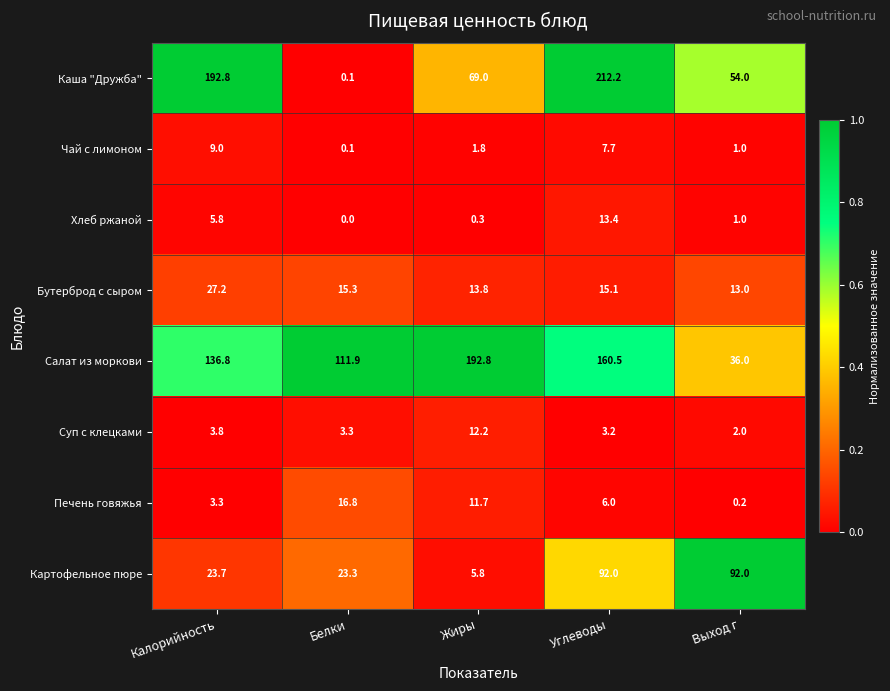

At Калорийность, list the series in order from smallest to largest.

Печень говяжья, Суп с клецками, Хлеб ржаной, Чай с лимоном, Картофельное пюре, Бутерброд с сыром, Салат из моркови, Каша "Дружба"